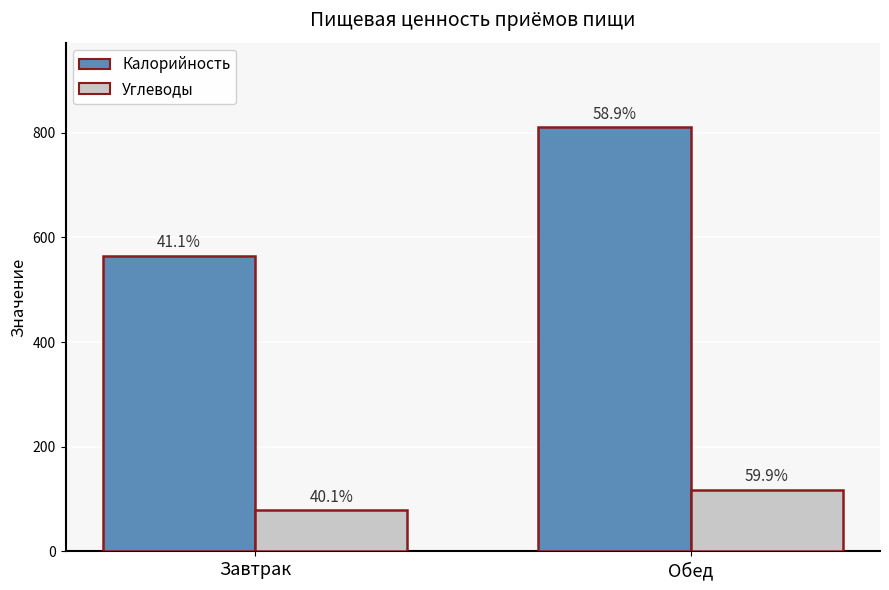

How many groups of bars are there?

2